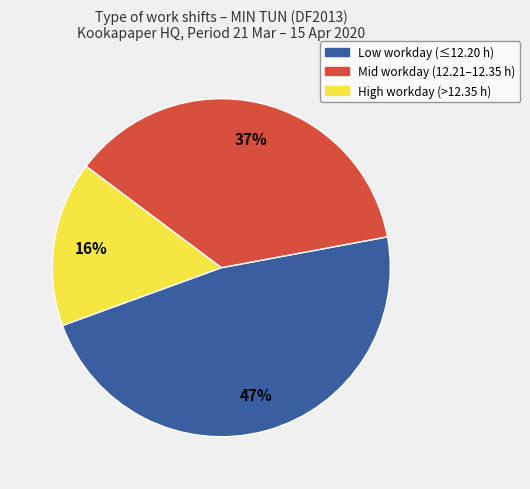

Is there a majority slice in this chart?

No